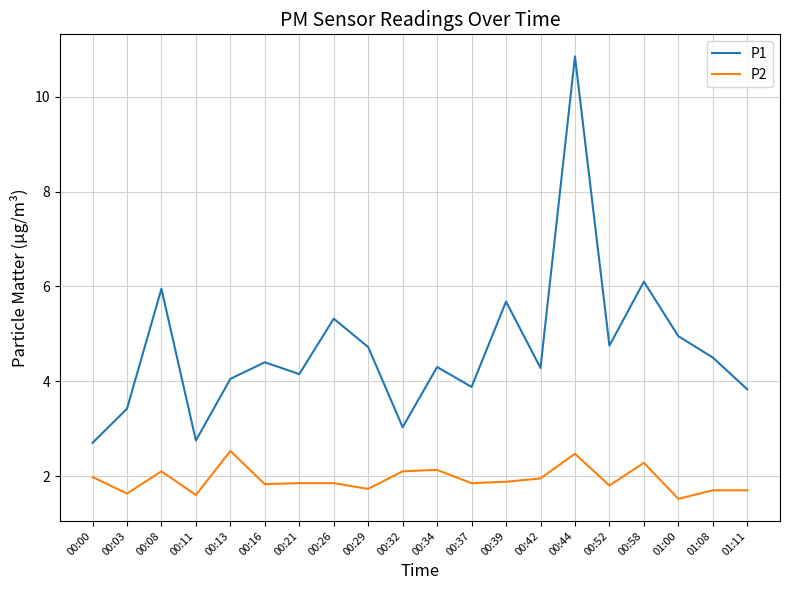

List the series in order of their overall mean, lowest first.

P2, P1